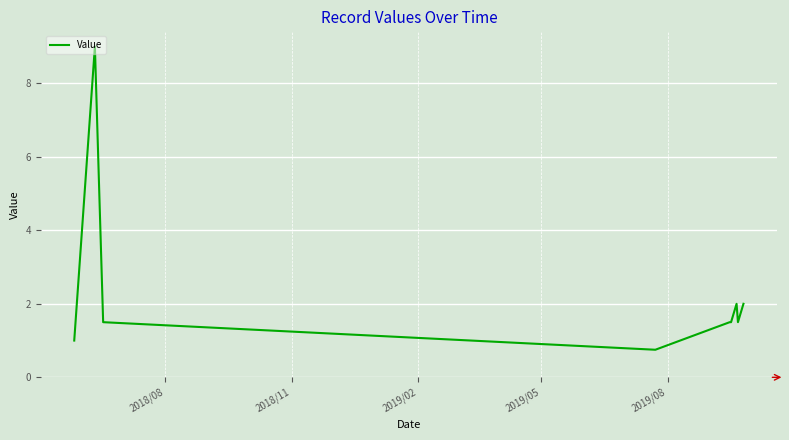

What is the sum of all values?

20.8